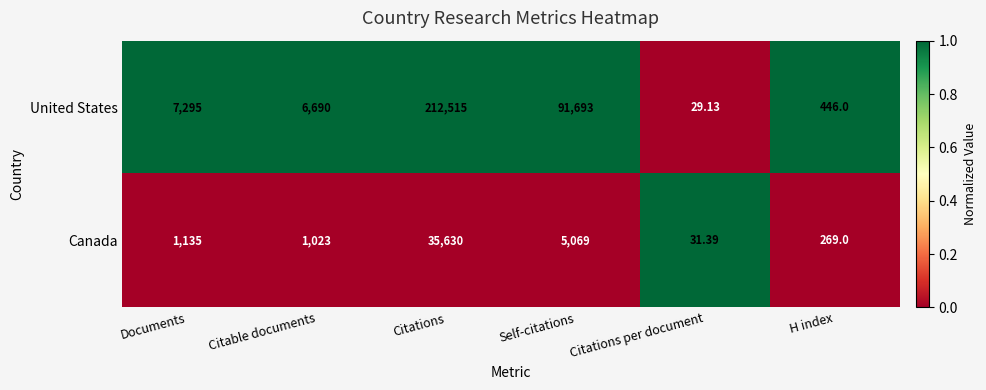

What is the difference between the highest and lowest values at Documents?

6160.0